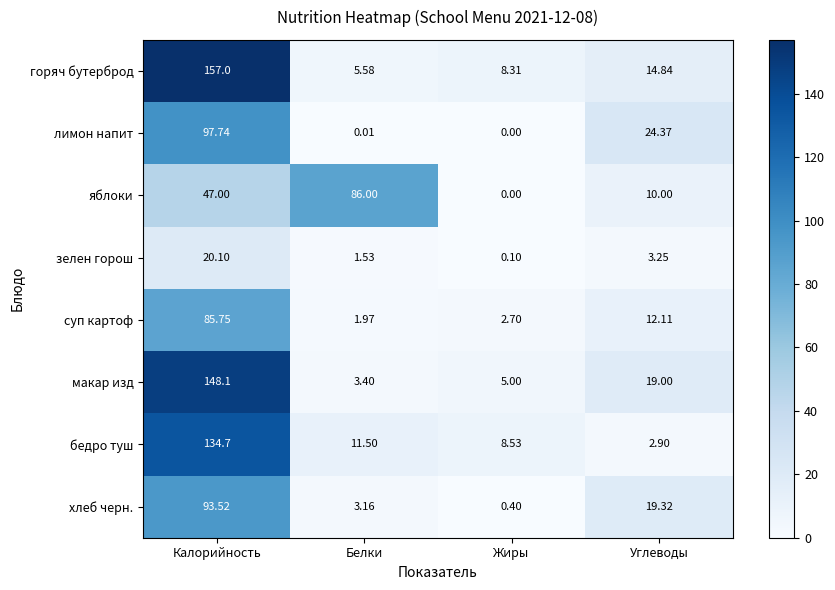

At which label is макар изд closest to 75?

Углеводы